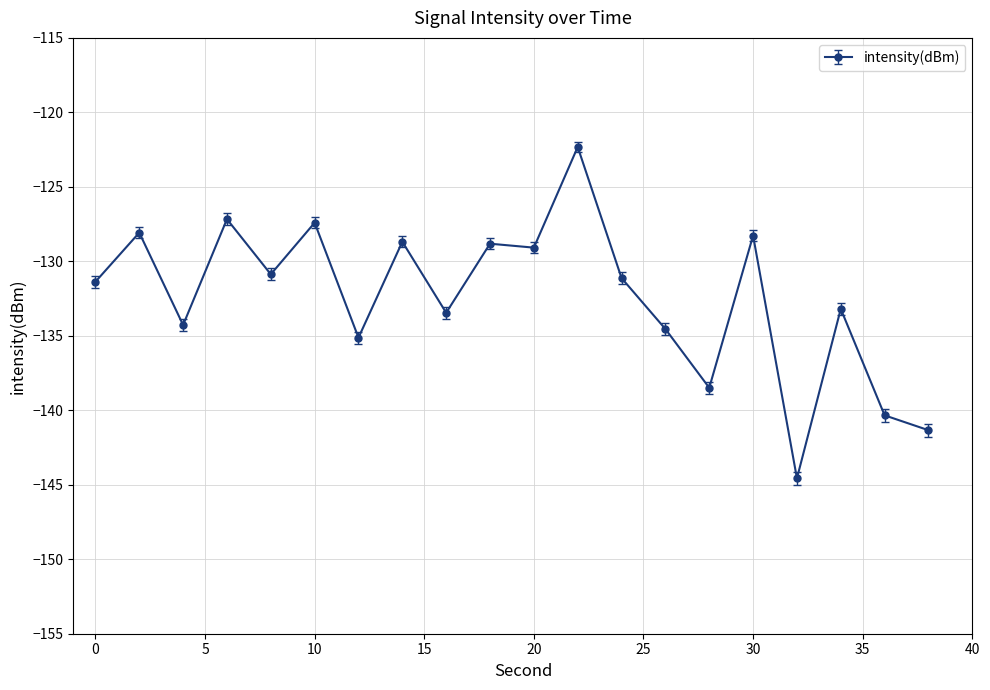

What is the smallest value displayed?

-144.6